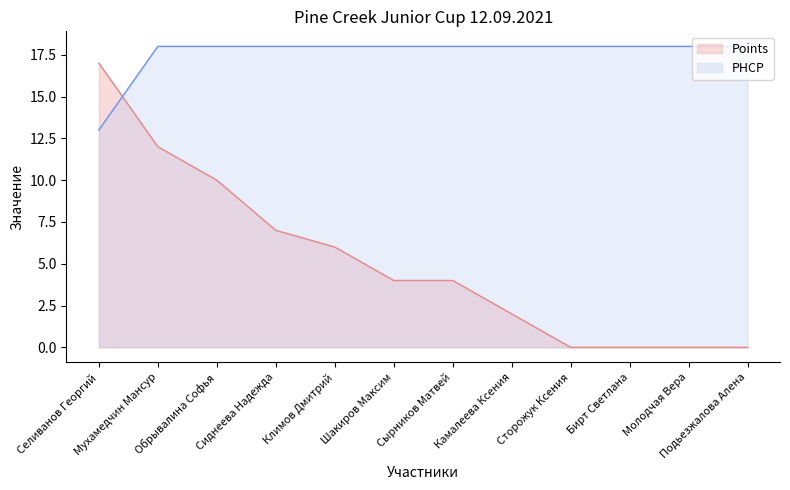

How many data points in Points are above 4?

5